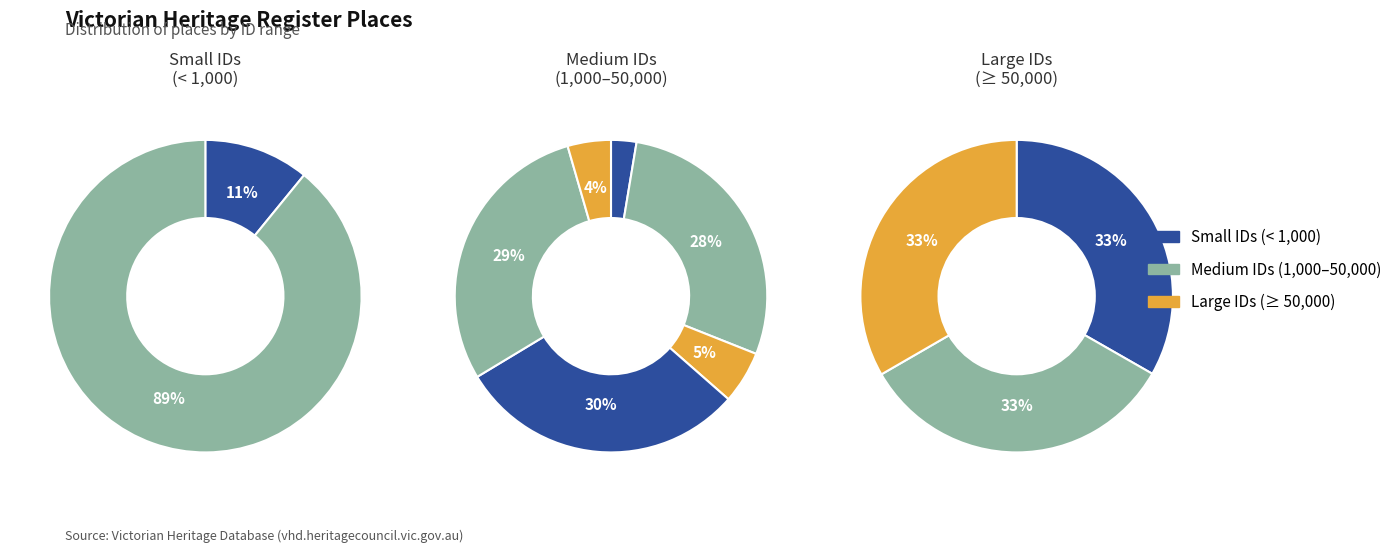

Count the number of slices in the pie.

11